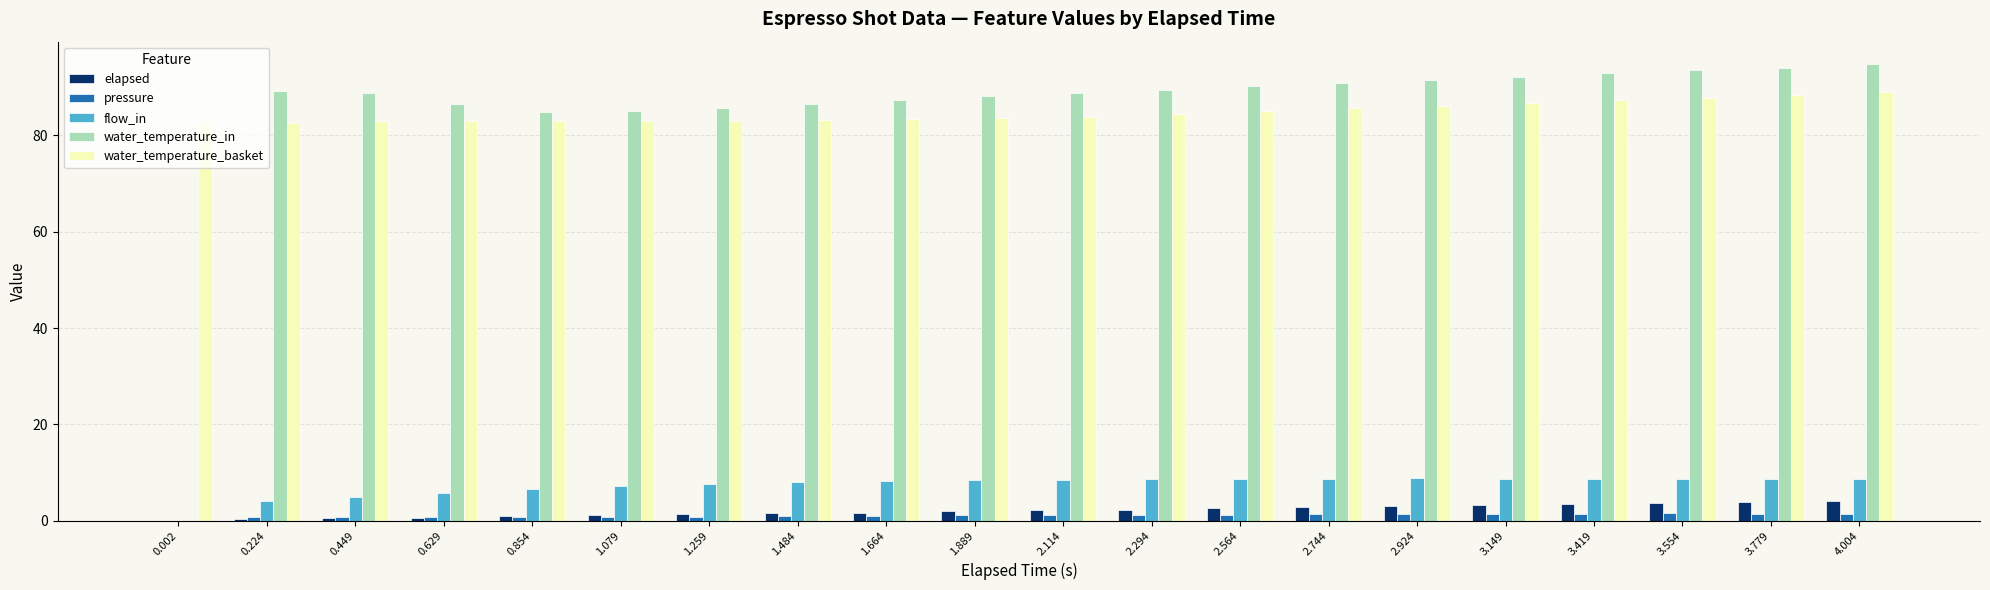

What is the greatest value displayed?

94.8